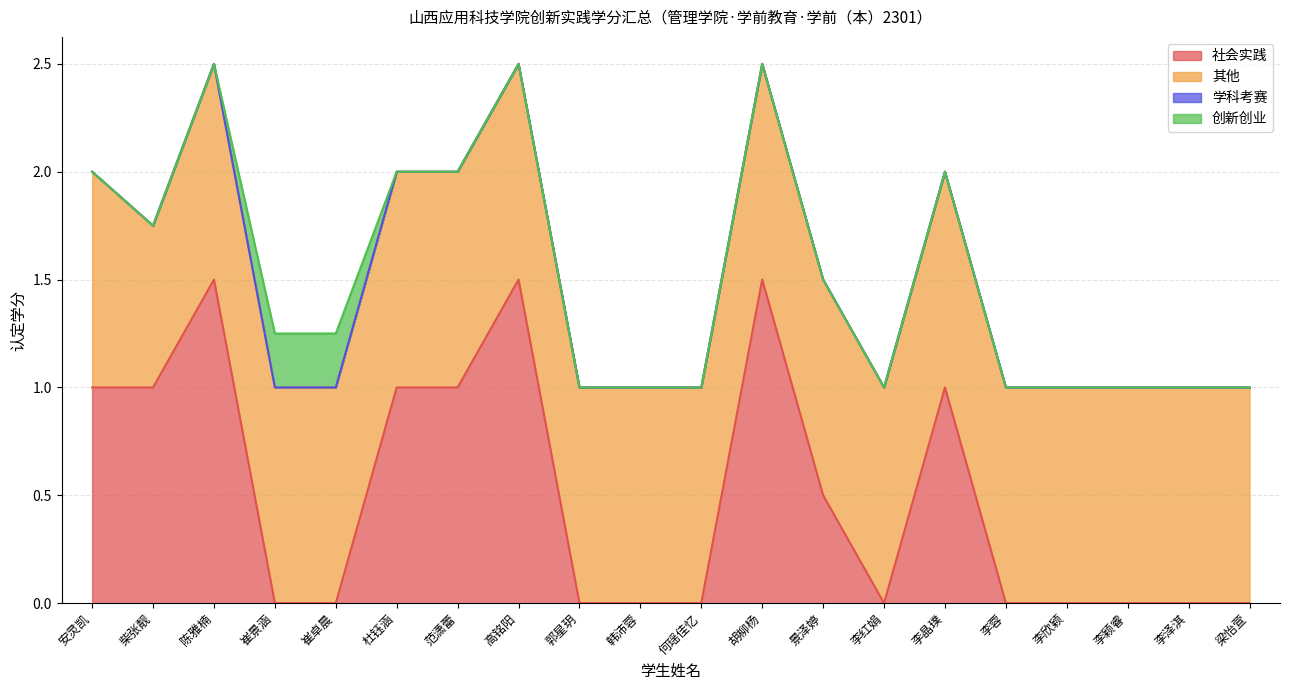

Between 韩沛蓉 and 郭星玥, which is larger?

韩沛蓉